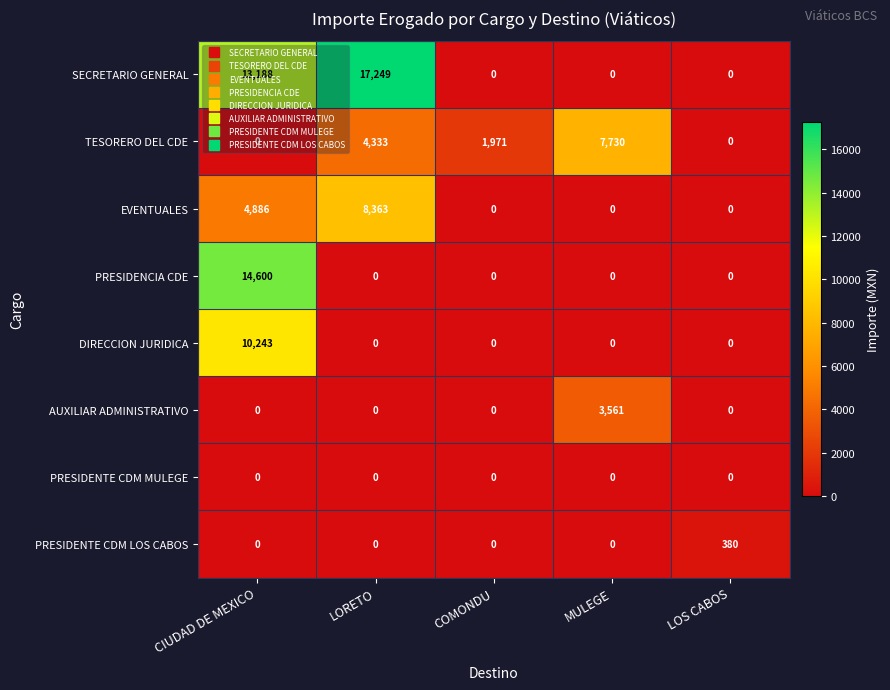

How many data points does each series have?

5